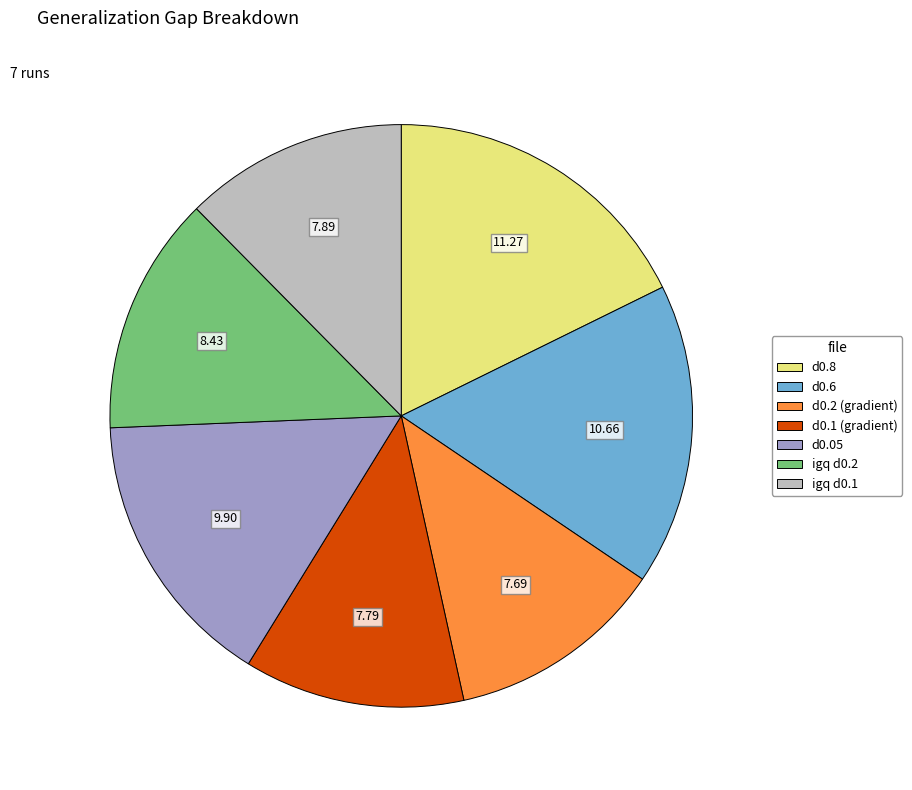

Combined, do d0.8 and d0.2 (gradient) account for over 50%?

No